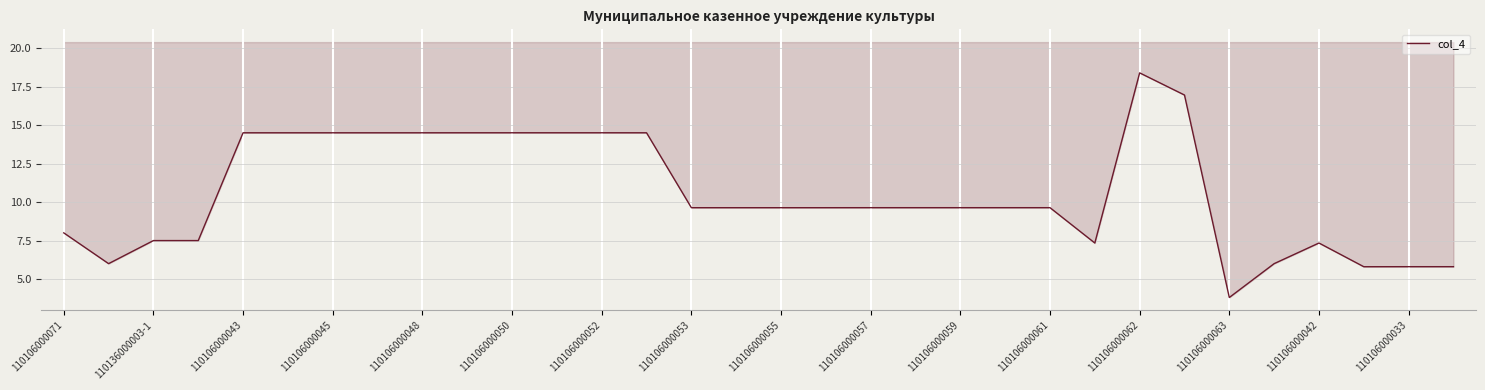

Count the number of data series in this chart.

1